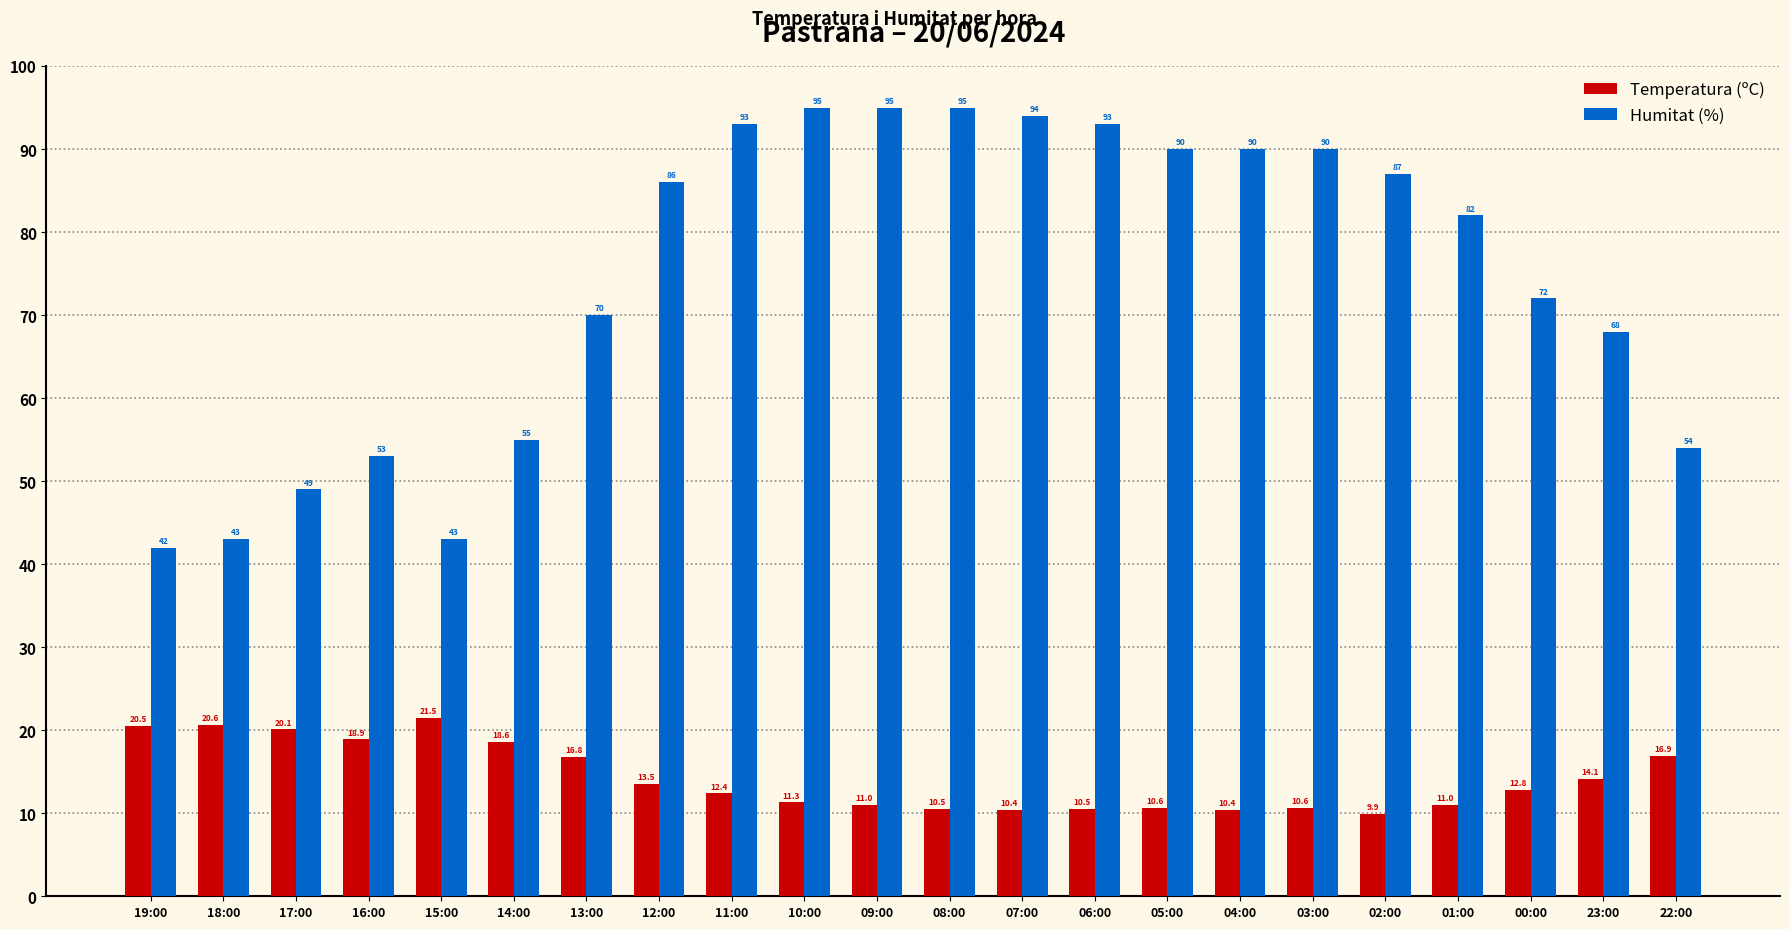

What is the label of the 2nd bar from the right?

23:00